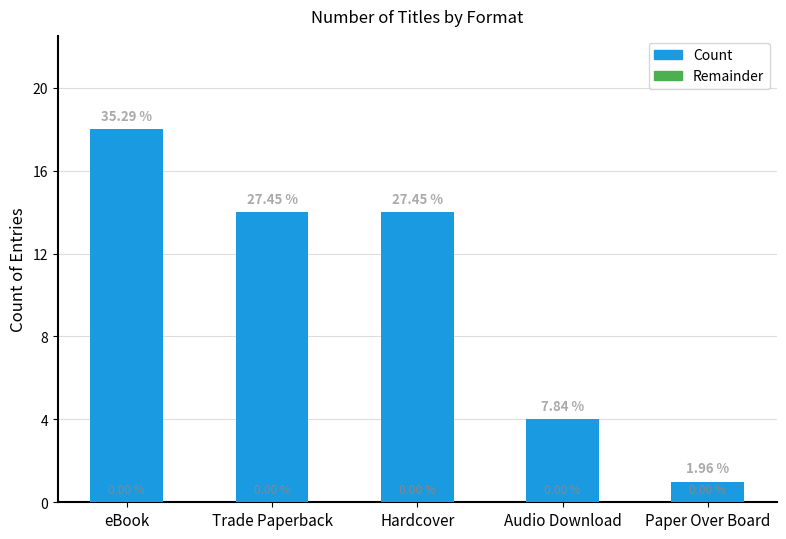

Are the bars horizontal?

No